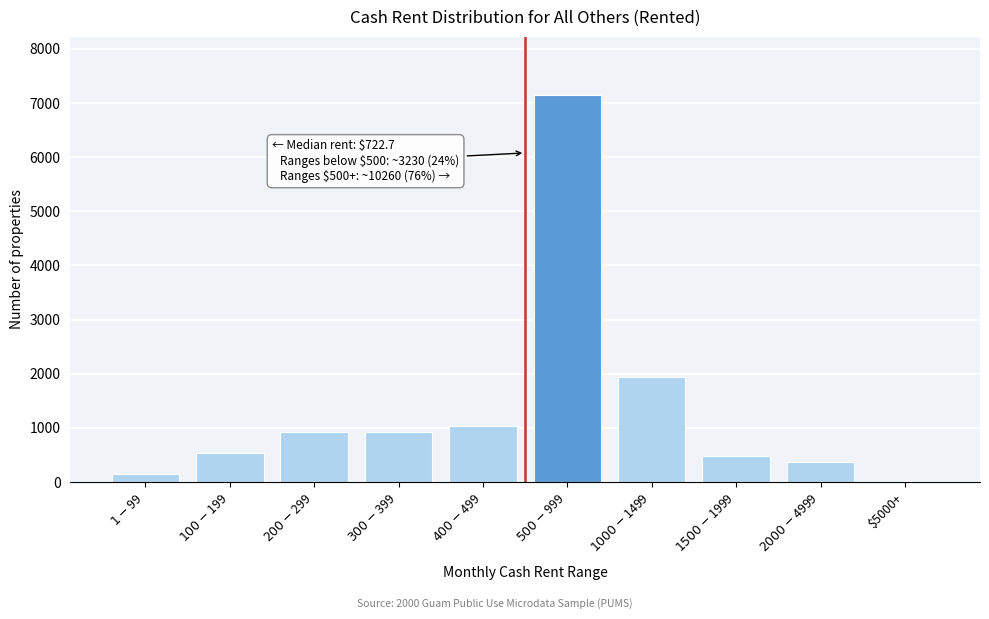

What is the maximum value shown in the chart?

7150